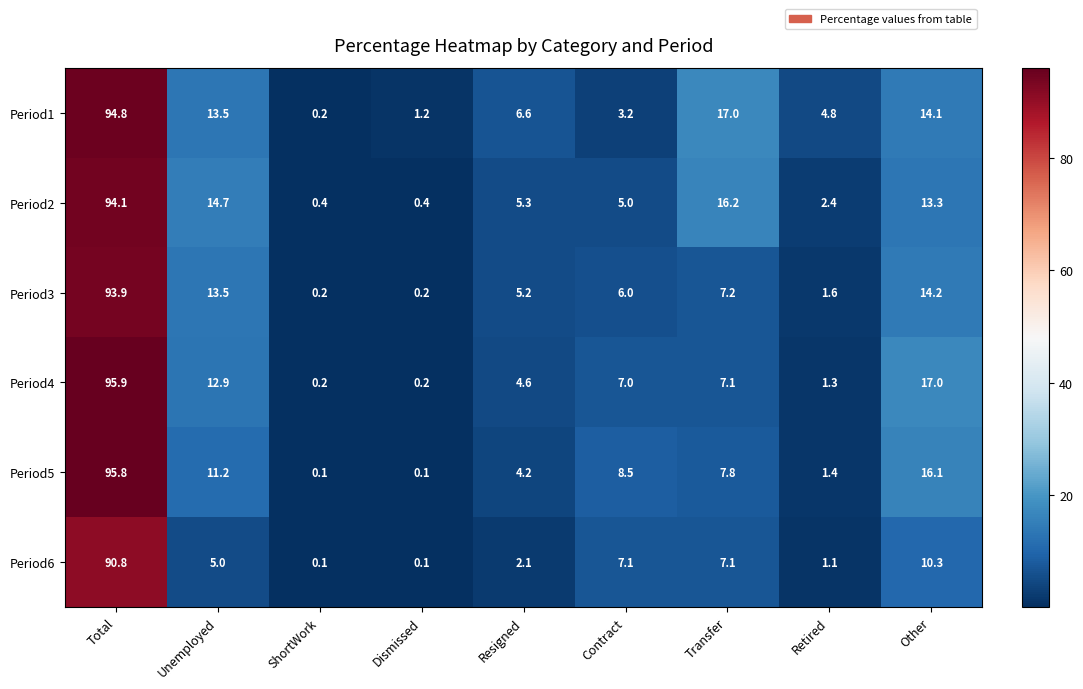

What is the average value of the Period1 series?

17.3